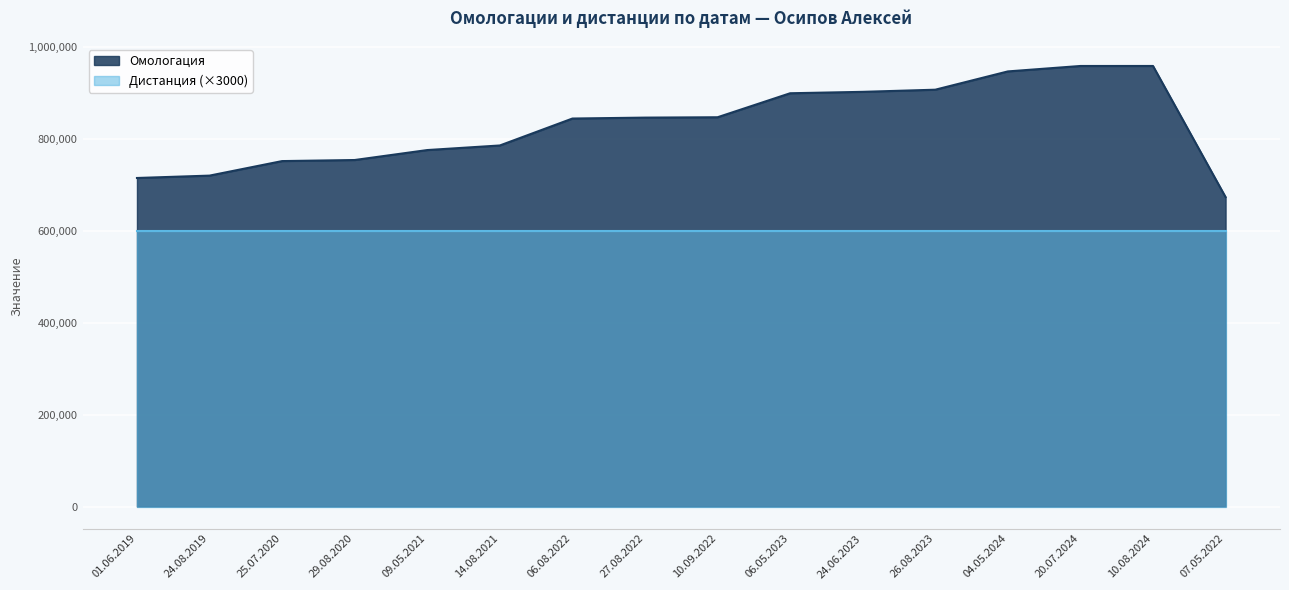

Between 27.08.2022 and 25.07.2020, which is larger?

27.08.2022